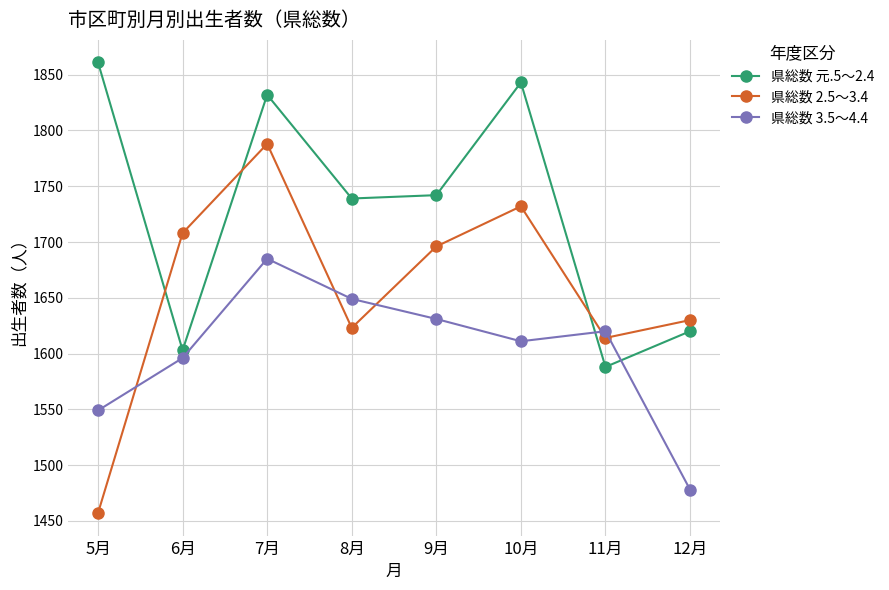

What is the difference between the maximum and second lowest values in the 県総数 2.5～3.4 series?

174